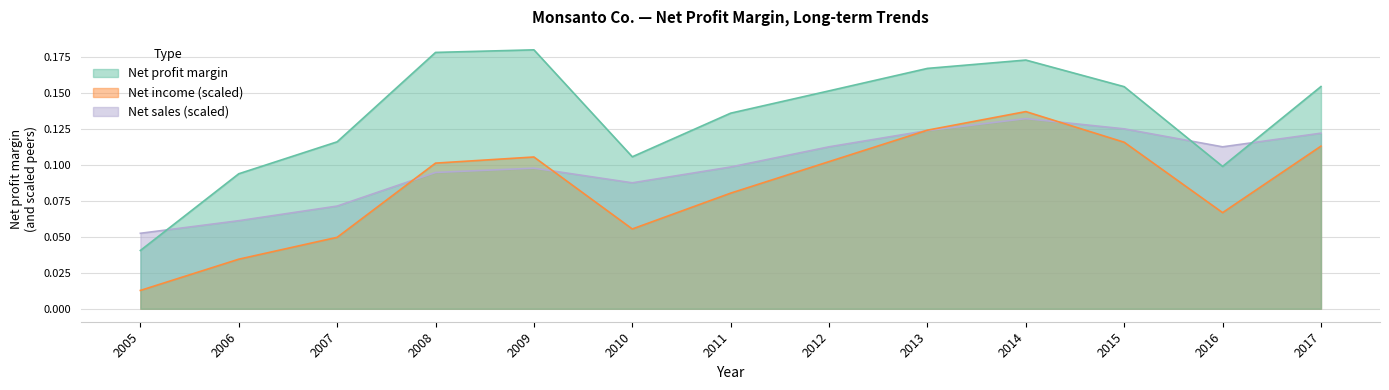

Does the chart have visible grid lines?

Yes